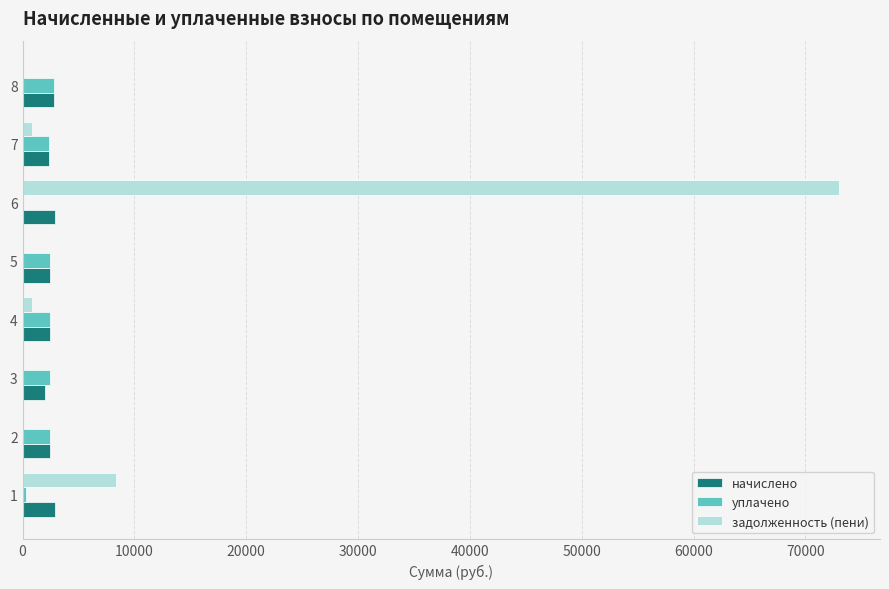

What are all the series names shown in the legend?

начислено, уплачено, задолженность (пени)